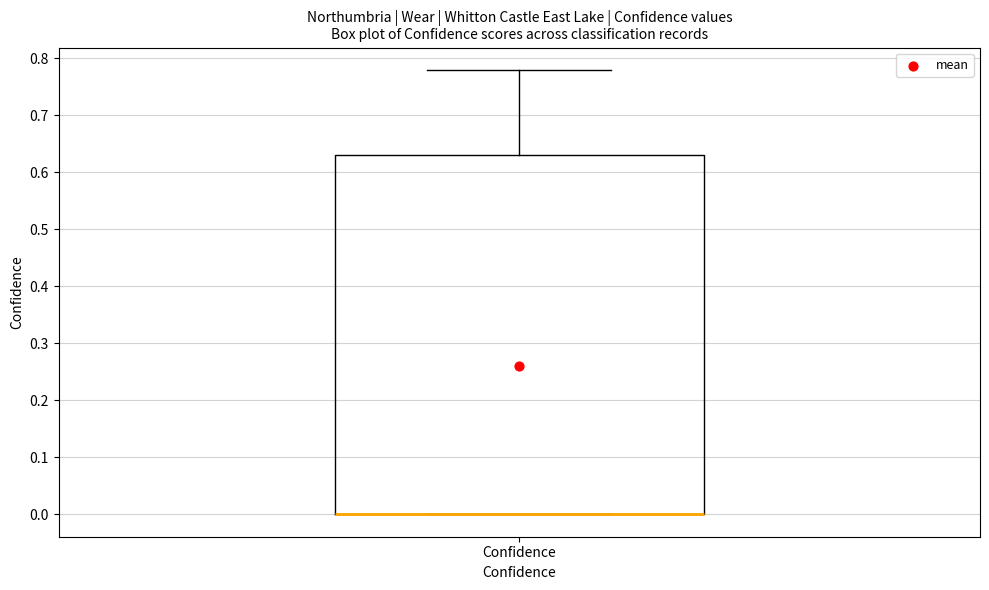

Transcribe this box plot: give where the median line is, the range the box spans, and where the two whiskers end, as read against the y-axis. The values are not printed on the chart, so give them approximately, as read against the axis.

median 0.00 (drawn on the box's lower edge), box 0.00 to 0.63, whiskers 0.00 to 0.78